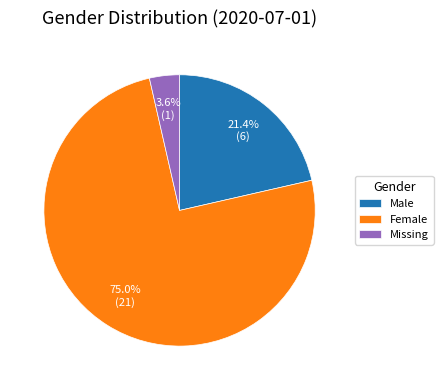

To the nearest percent, what is the difference between the largest and smallest slice percentages?

71%